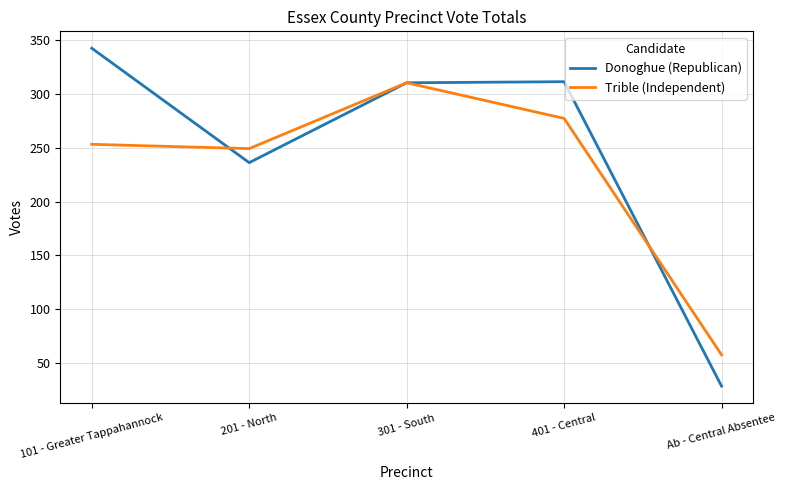

How many interior local valleys does the Donoghue (Republican) series have?

1